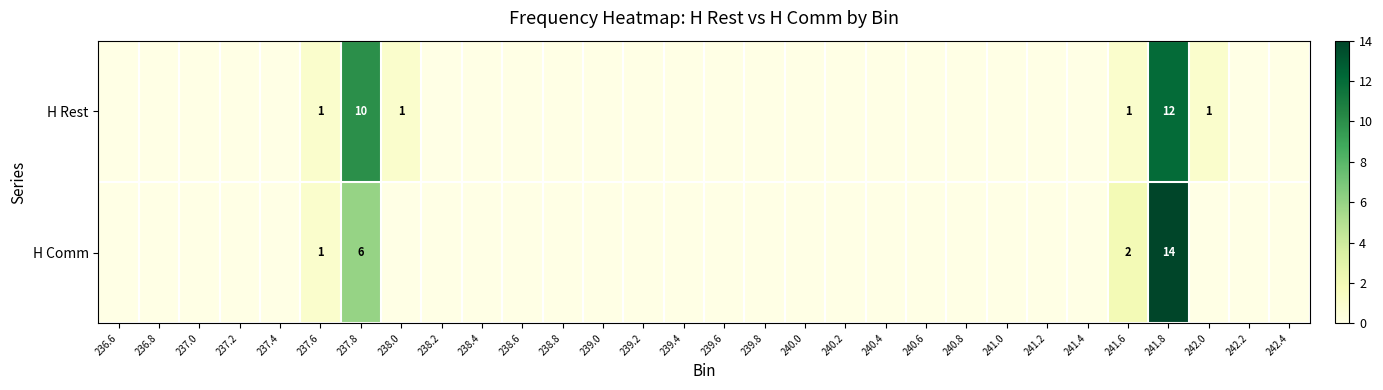

True or false: H Comm has a value of -7 at 242.4.

False